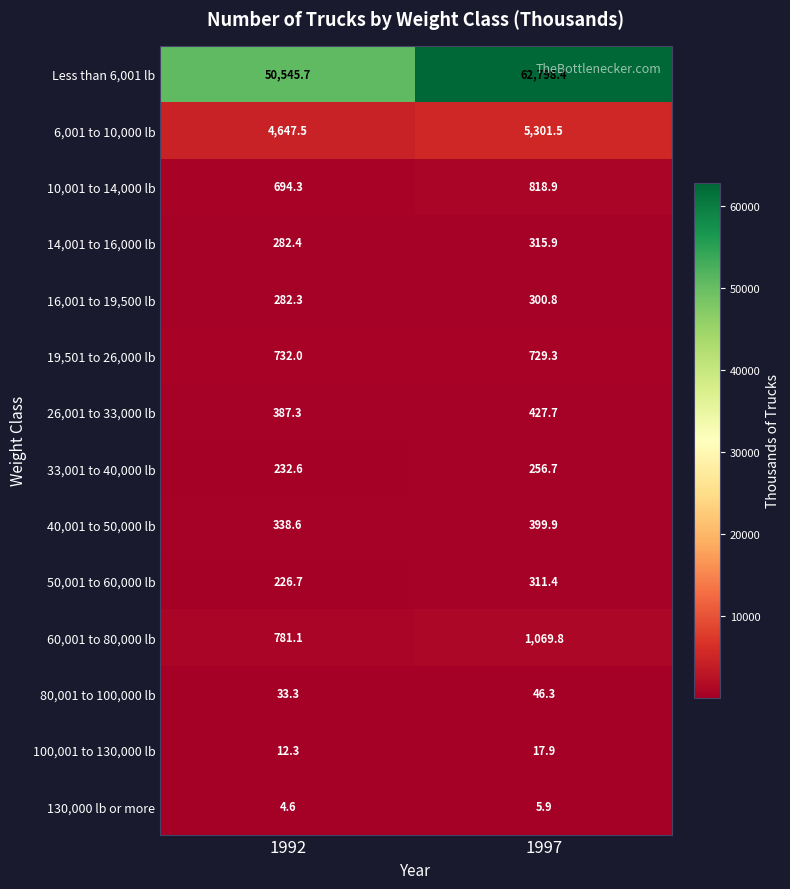

Rank the series at 1997 from highest to lowest value.

Less than 6,001 lb, 6,001 to 10,000 lb, 60,001 to 80,000 lb, 10,001 to 14,000 lb, 19,501 to 26,000 lb, 26,001 to 33,000 lb, 40,001 to 50,000 lb, 14,001 to 16,000 lb, 50,001 to 60,000 lb, 16,001 to 19,500 lb, 33,001 to 40,000 lb, 80,001 to 100,000 lb, 100,001 to 130,000 lb, 130,000 lb or more